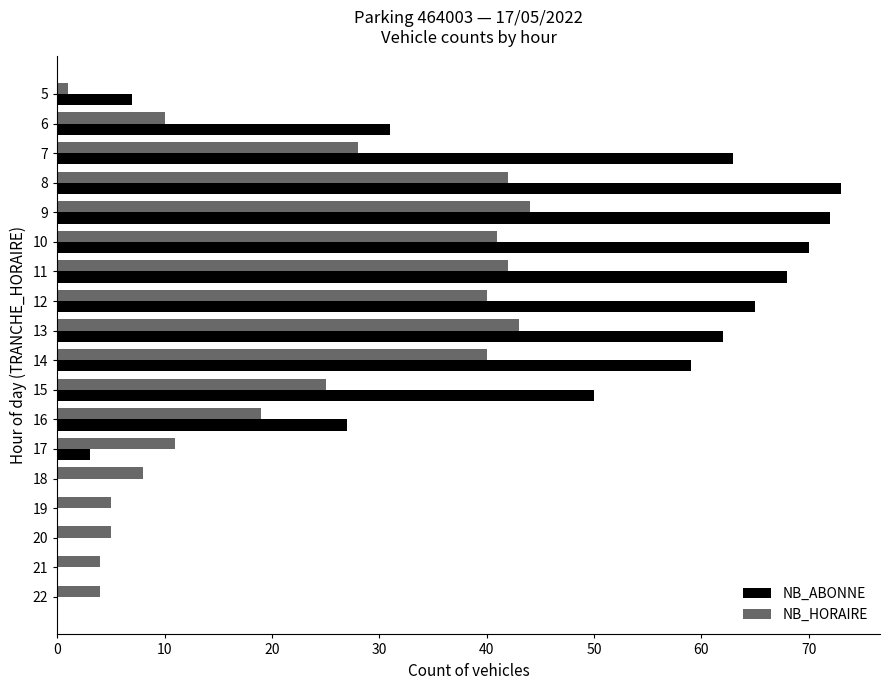

What is the sum of all NB_HORAIRE values?

412